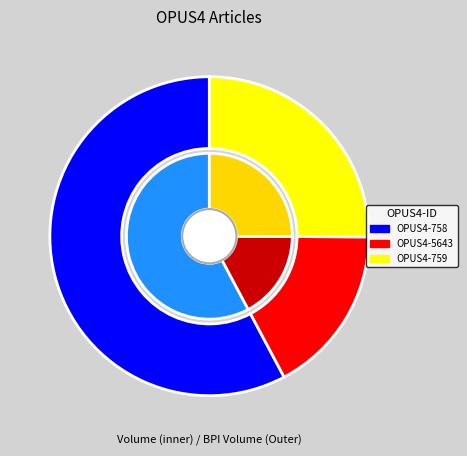

To the nearest percent, what is the combined percentage of OPUS4-759 and OPUS4-758?

83%